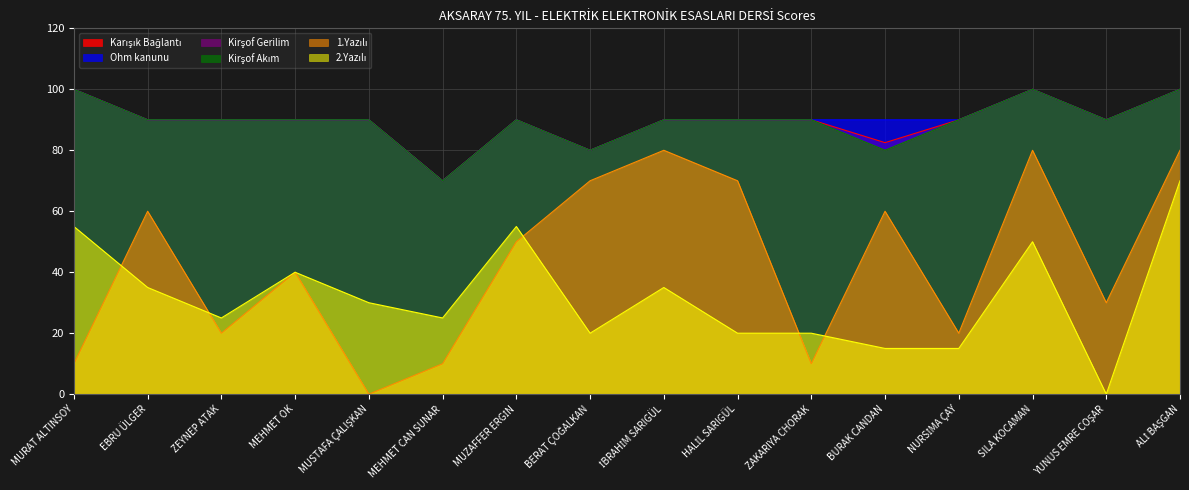

The 1.Yazılı series shows 10.0 at MURAT ALTINSOY. True or false?

True